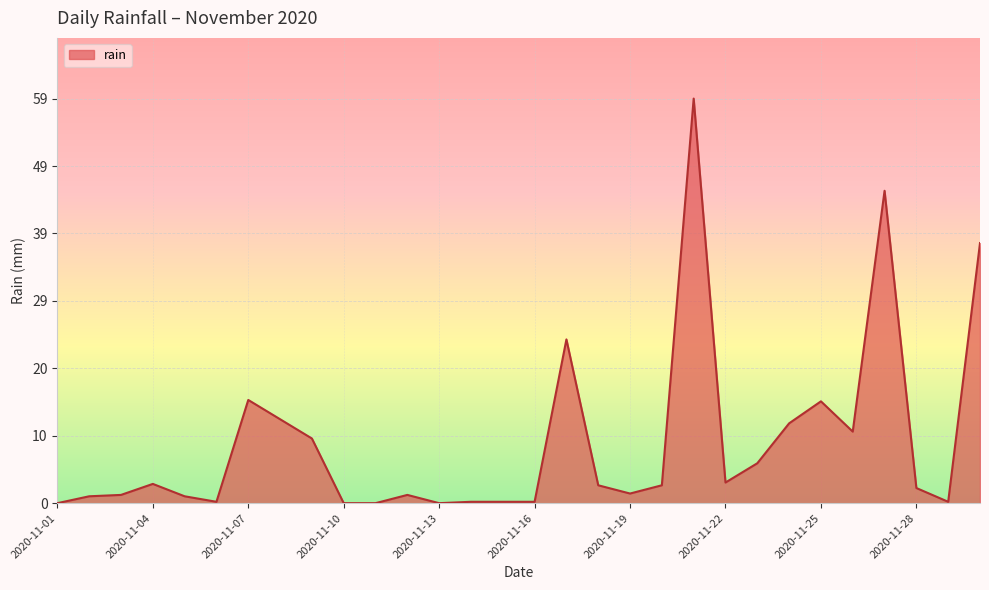

What is the maximum value shown in the chart?

58.8